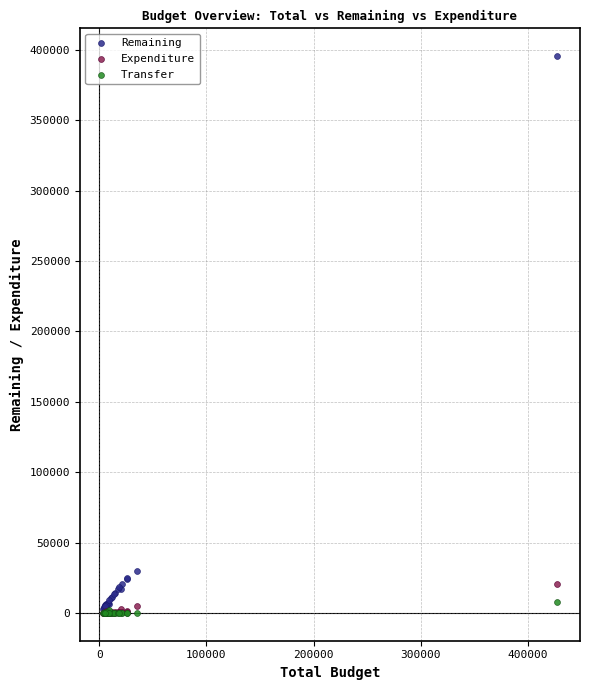

Which series has the widest spread of Y values?

Remaining